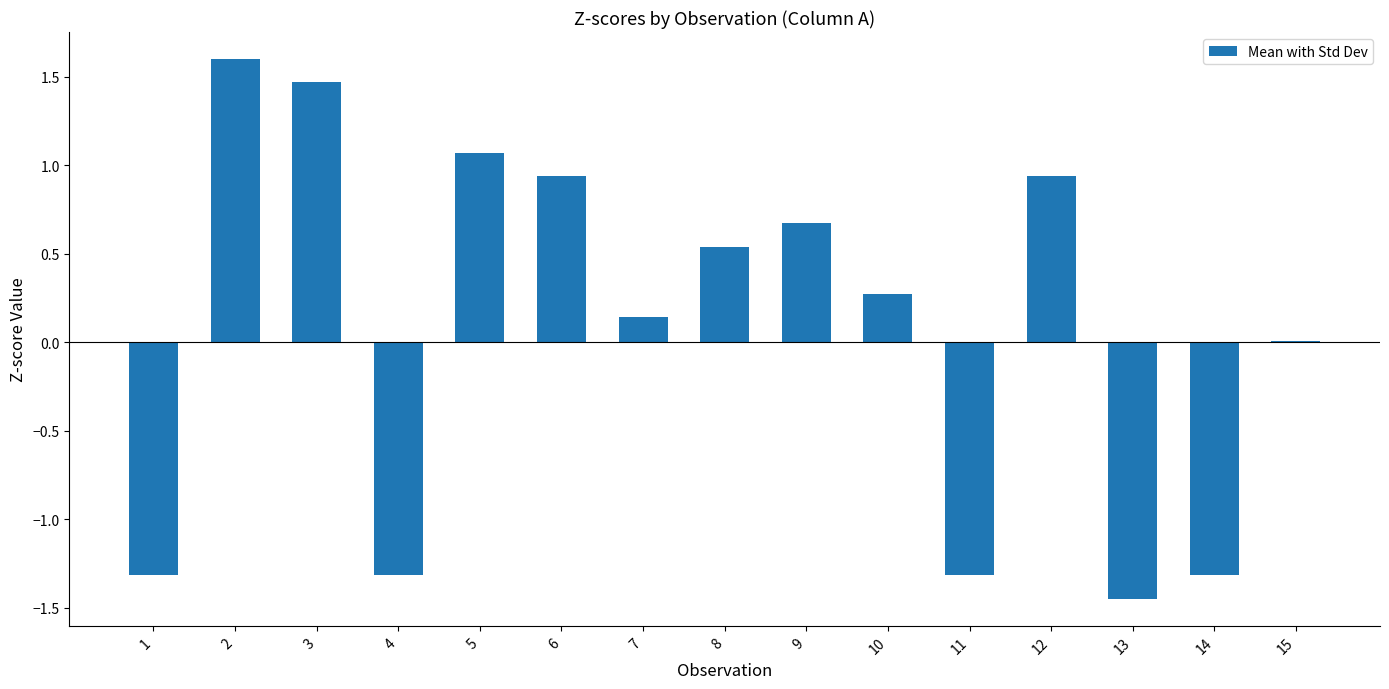

Is it true that the value at 11 is -1.3?

True